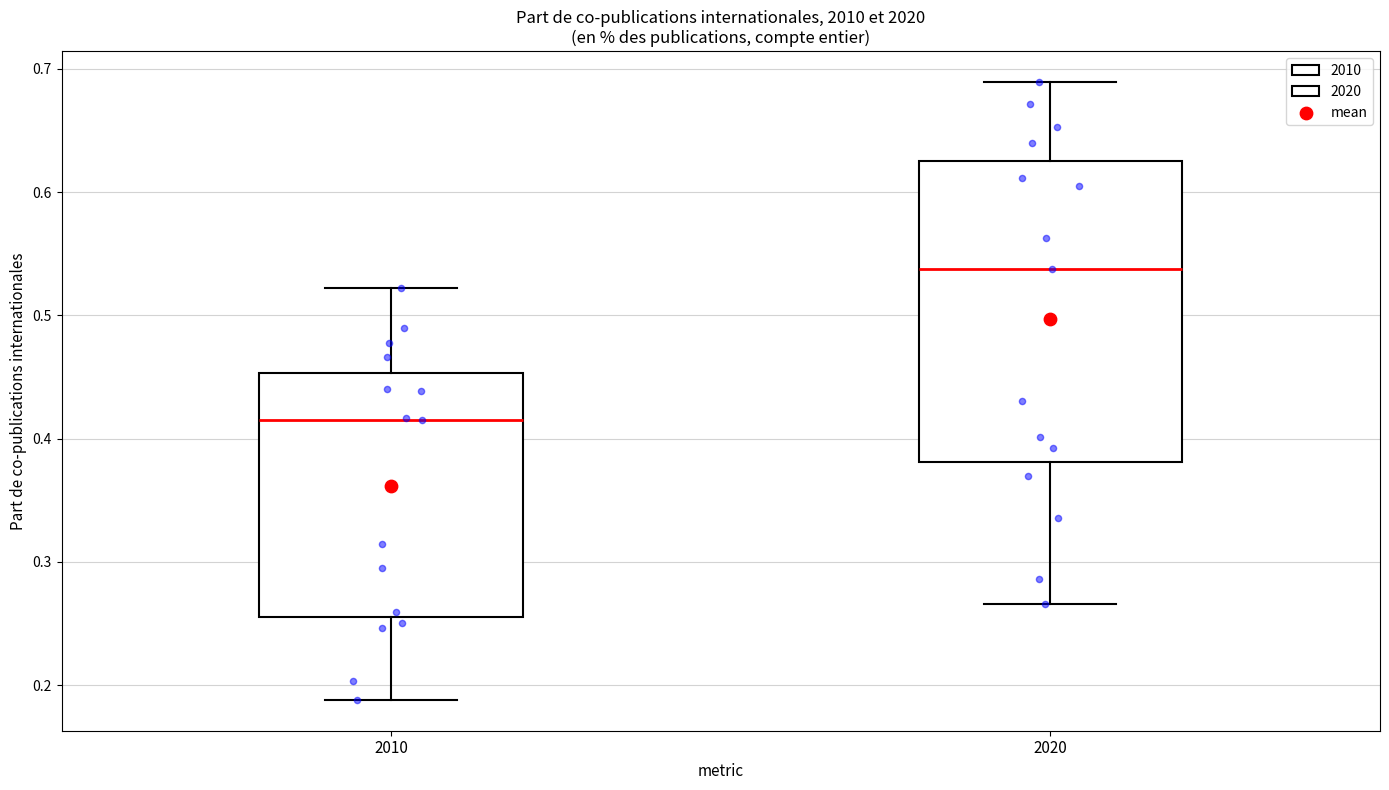

Where does the lower whisker of the box at x = 2020 end on the y-axis? The values are not printed on the chart, so give them approximately, as read against the axis.

0.27